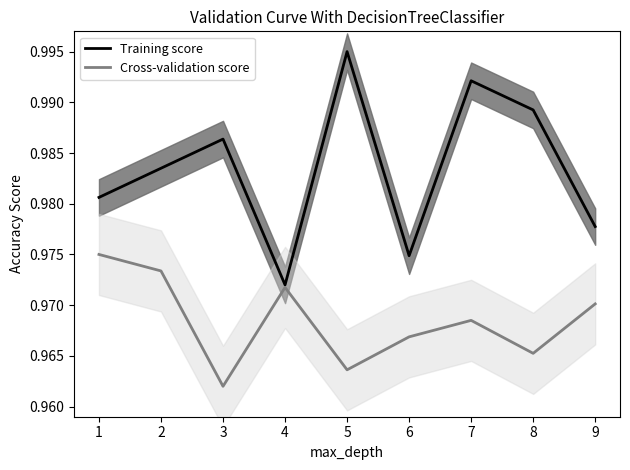

Is the value of Training score at 2 greater than the value of Cross-validation score at 5?

Yes